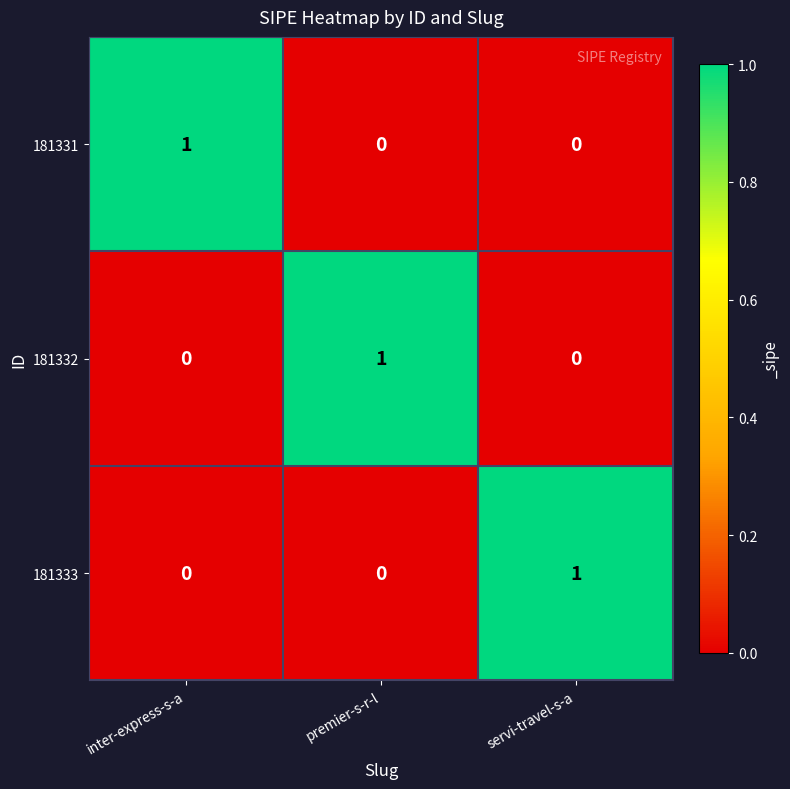

Reading left to right, transcribe all the data shown in this chart.

181331: inter-express-s-a=1	premier-s-r-l=0	servi-travel-s-a=0
181332: inter-express-s-a=0	premier-s-r-l=1	servi-travel-s-a=0
181333: inter-express-s-a=0	premier-s-r-l=0	servi-travel-s-a=1